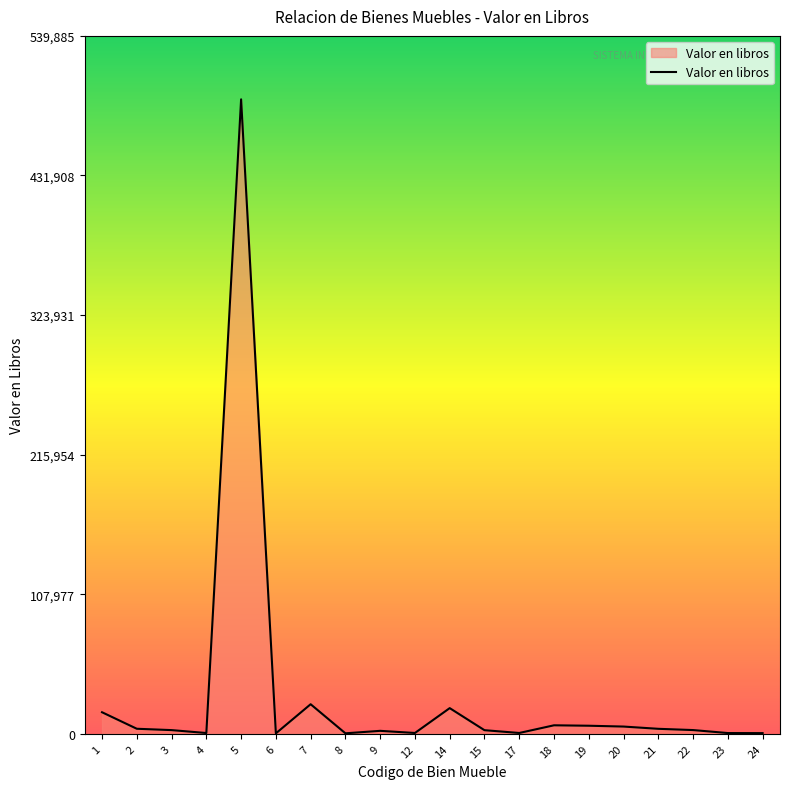

How many values are below 2900?

10